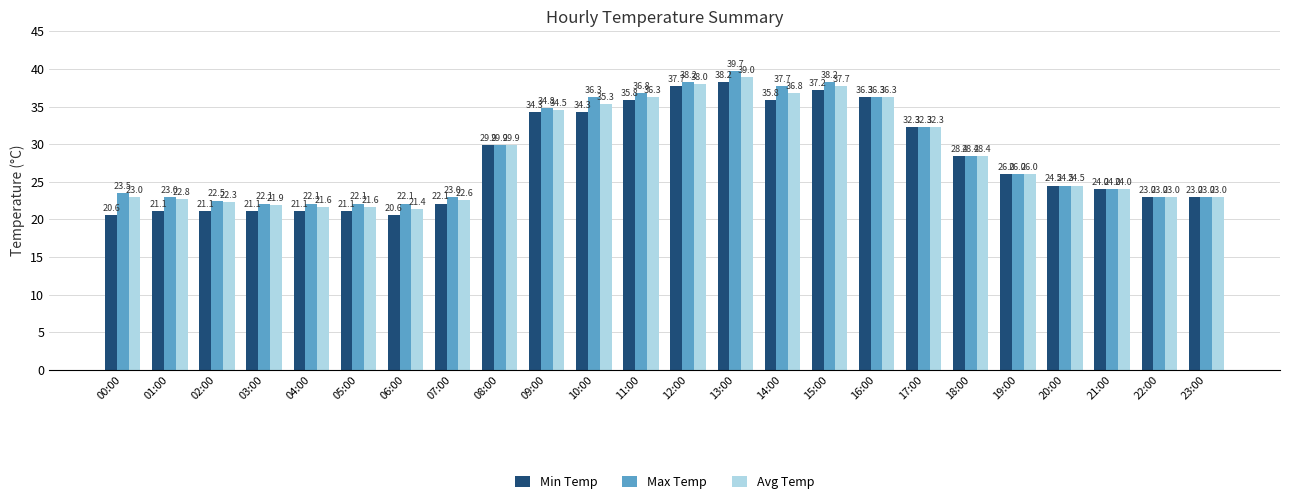

The value of Max Temp at 20:00 is 33.0. True or false?

False